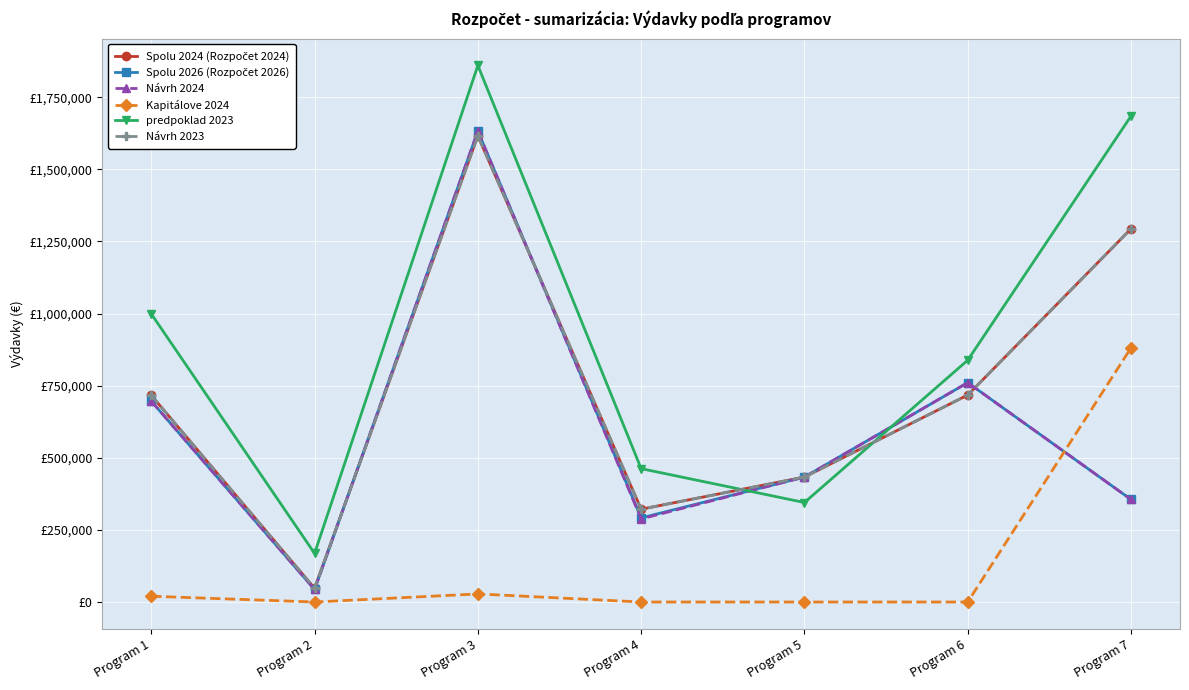

True or false: Návrh 2024 and Spolu 2024 (Rozpočet 2024) cross at least once.

True